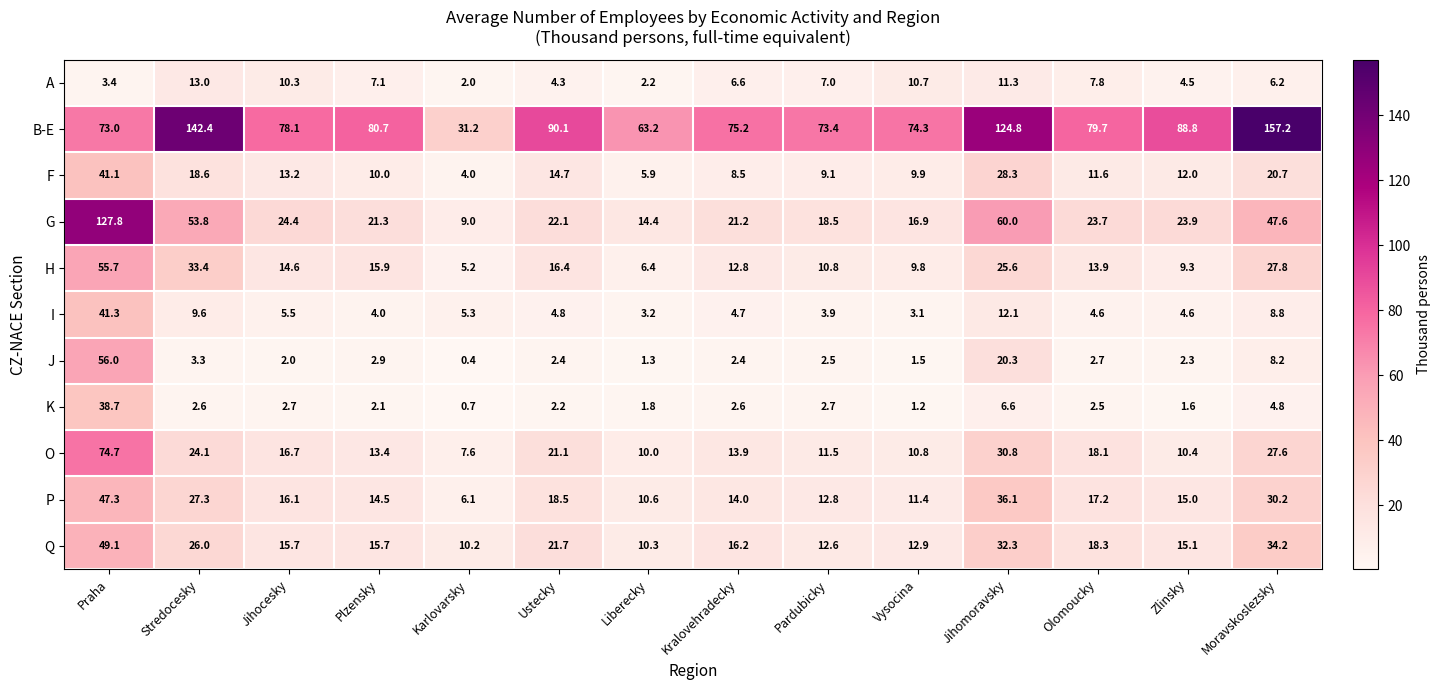

What is the difference between the second highest and minimum values in the H series?

28.2